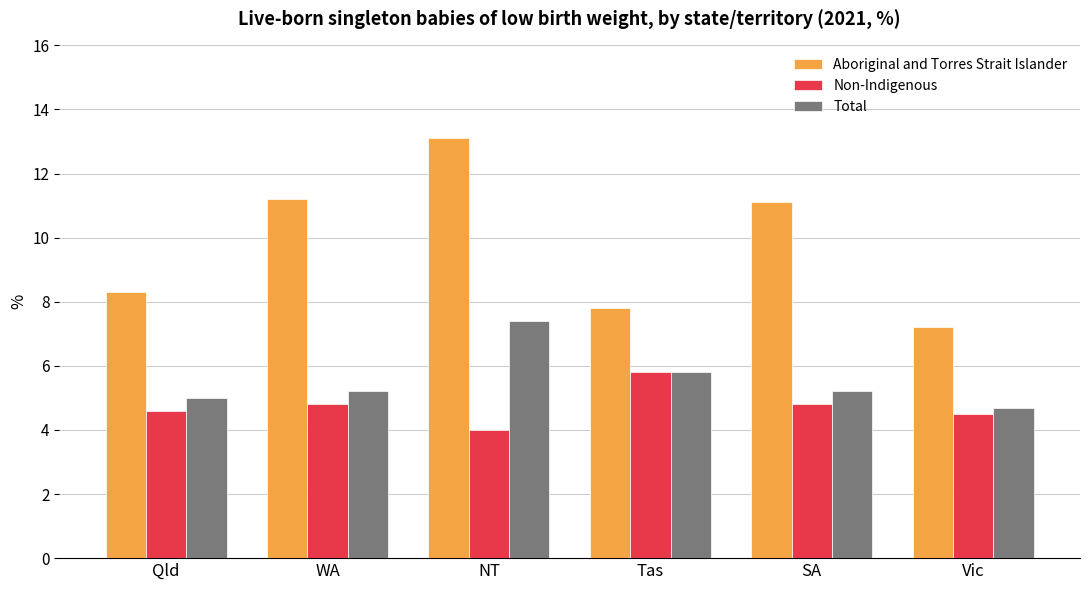

Count the Non-Indigenous values in the range 4 to 5.

5